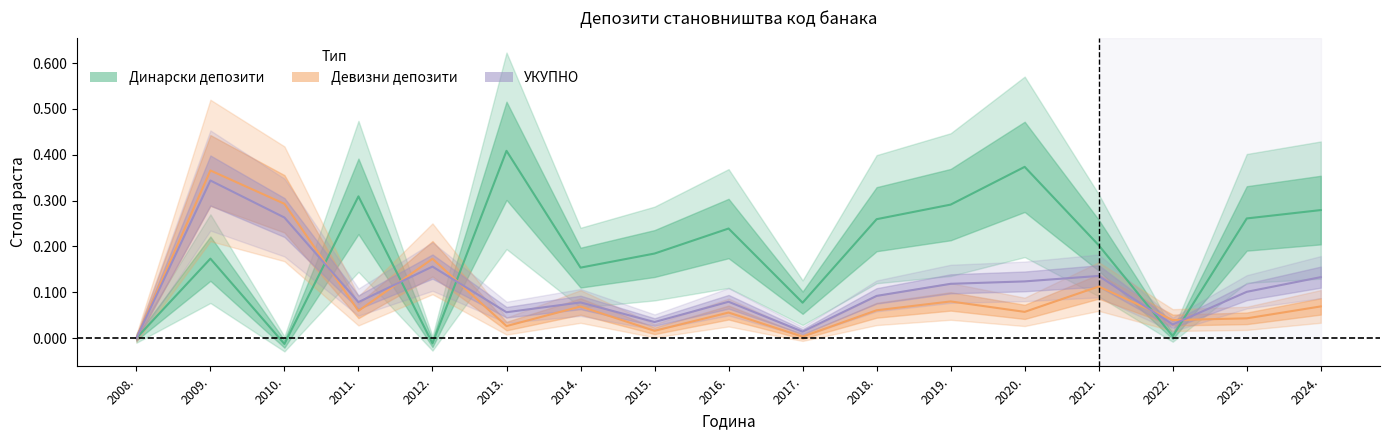

What is the average value of the УКУПНО series?

0.1